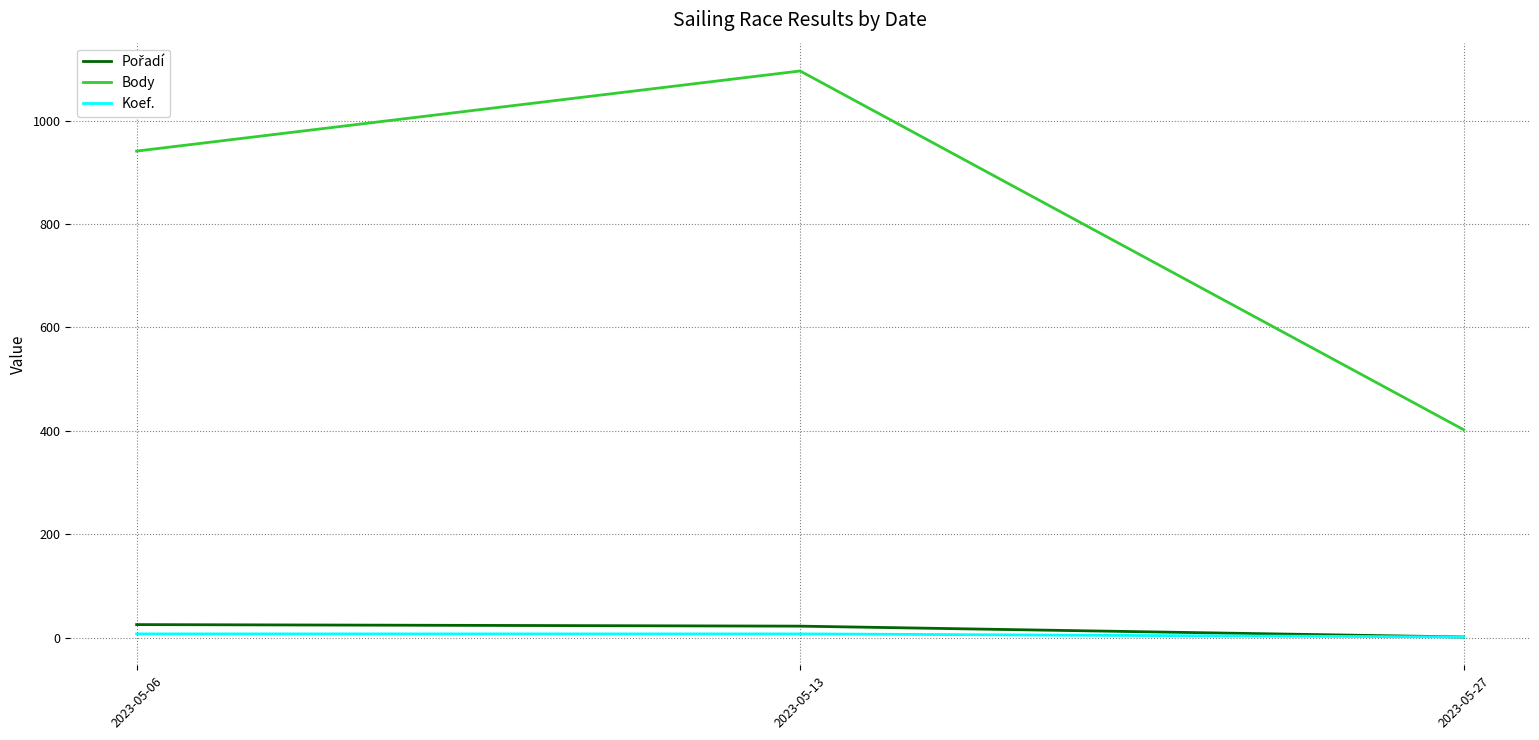

What is the highest value of the Body series?

1096